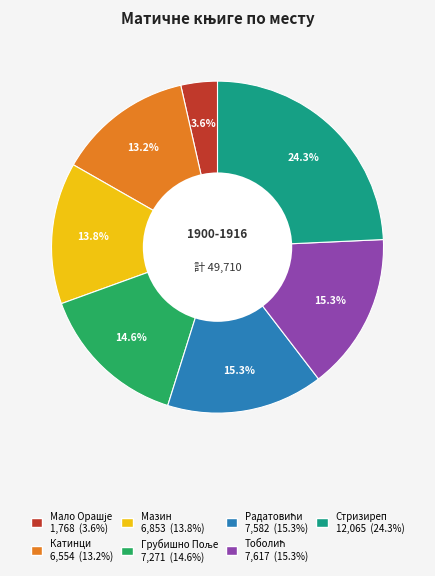

To the nearest percent, what is the difference between the largest and smallest slice percentages?

21%